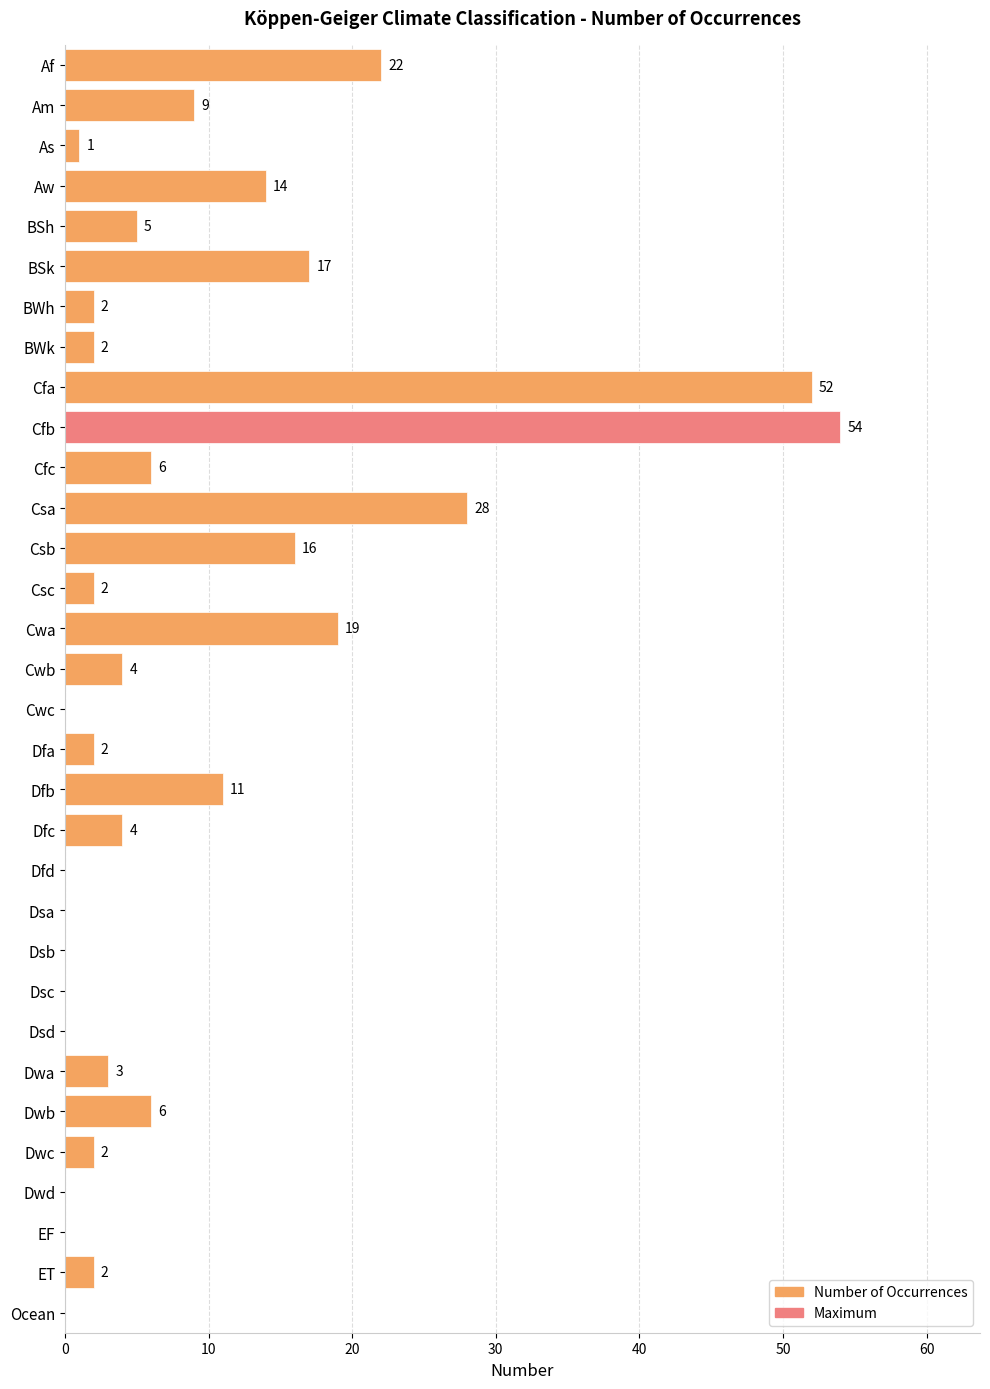

Is it true that the value at Cfb is 54?

True